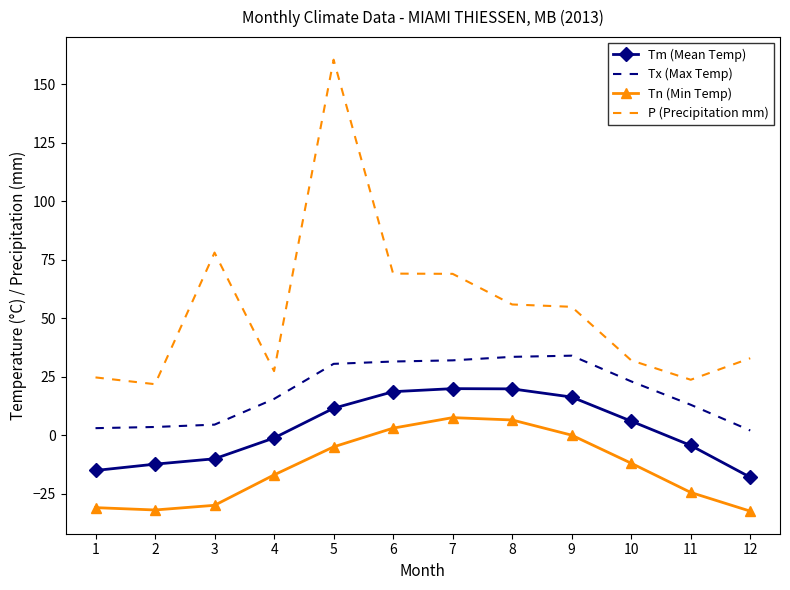

What is the difference between the maximum and minimum values in the P (Precipitation mm) series?

138.8